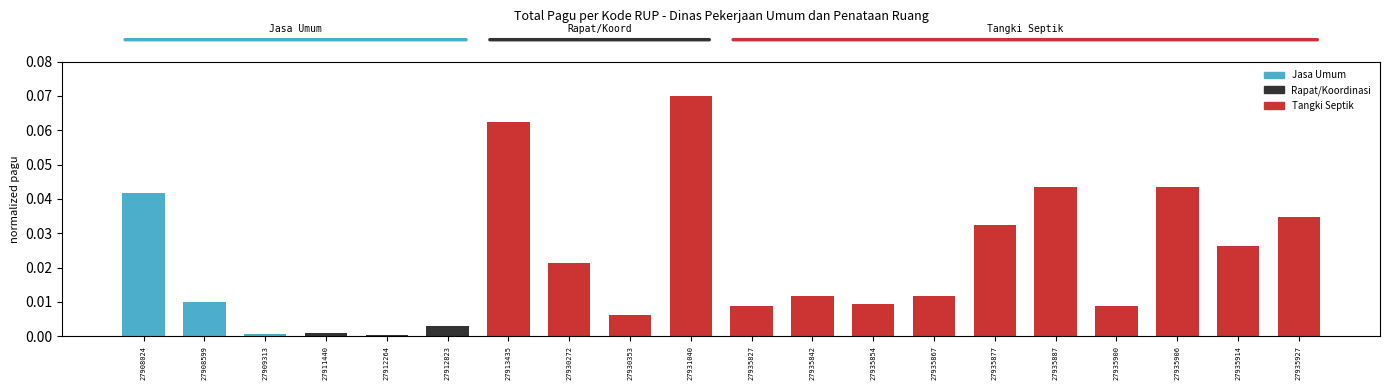

What is the sum of the values at 27930272 and 27908024?

0.1